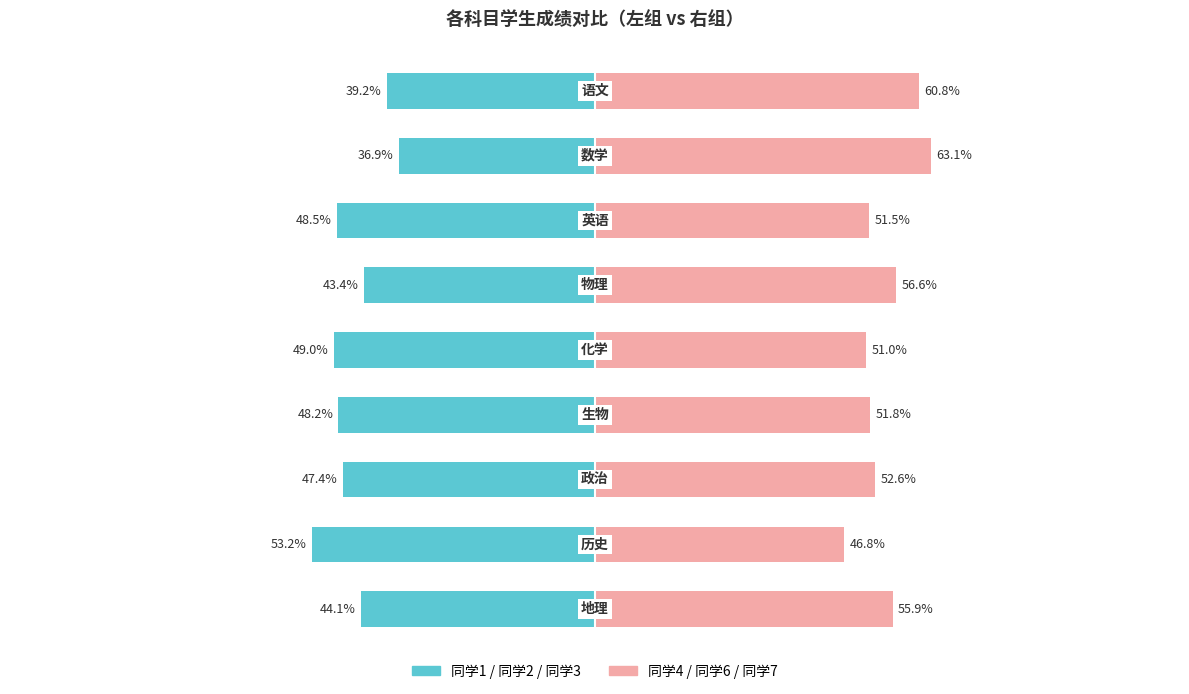

Rank the series by their maximum value, from highest to lowest.

同学4/6/7 (Right), 同学1/2/3 (Left)